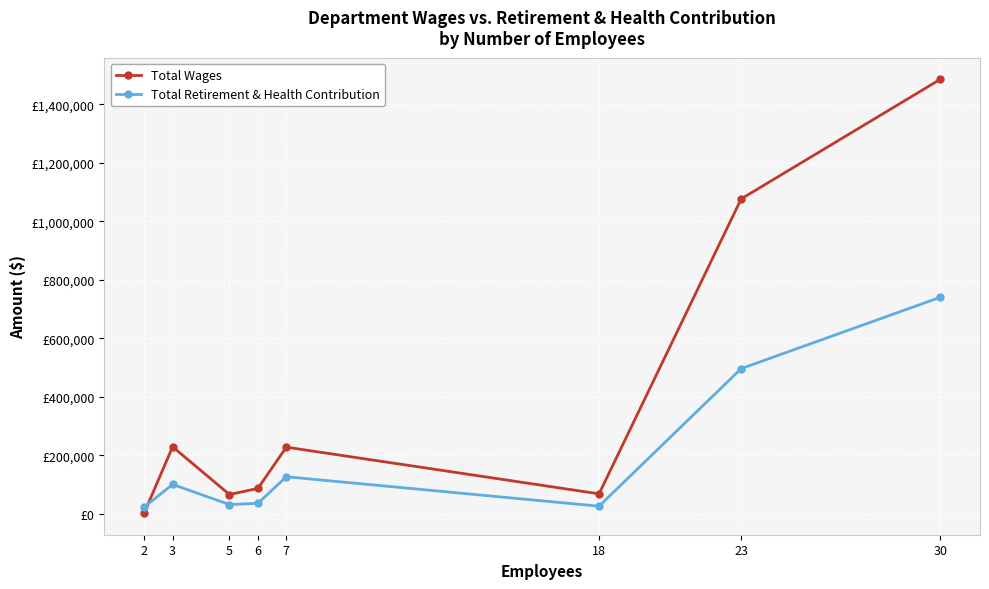

Reading left to right, list all the values displayed in this chart.

Total Wages: 2=2700	3=229084	5=65995	6=86844	7=227915	18=68350	23=1076545	30=1485002
Total Retirement & Health Contribution: 2=23163	3=100418	5=31694	6=35825	7=126755	18=26081	23=496351	30=740066